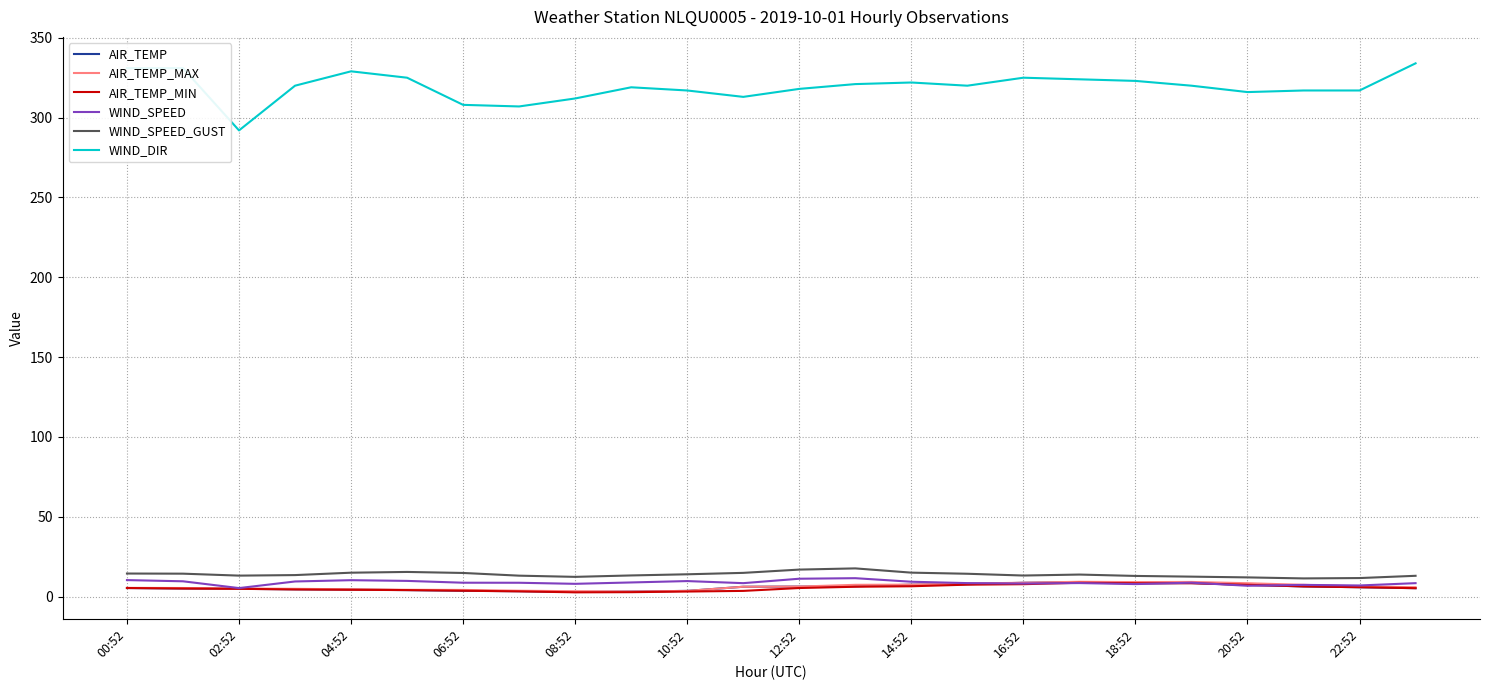

What is the maximum value for AIR_TEMP_MIN?

8.7